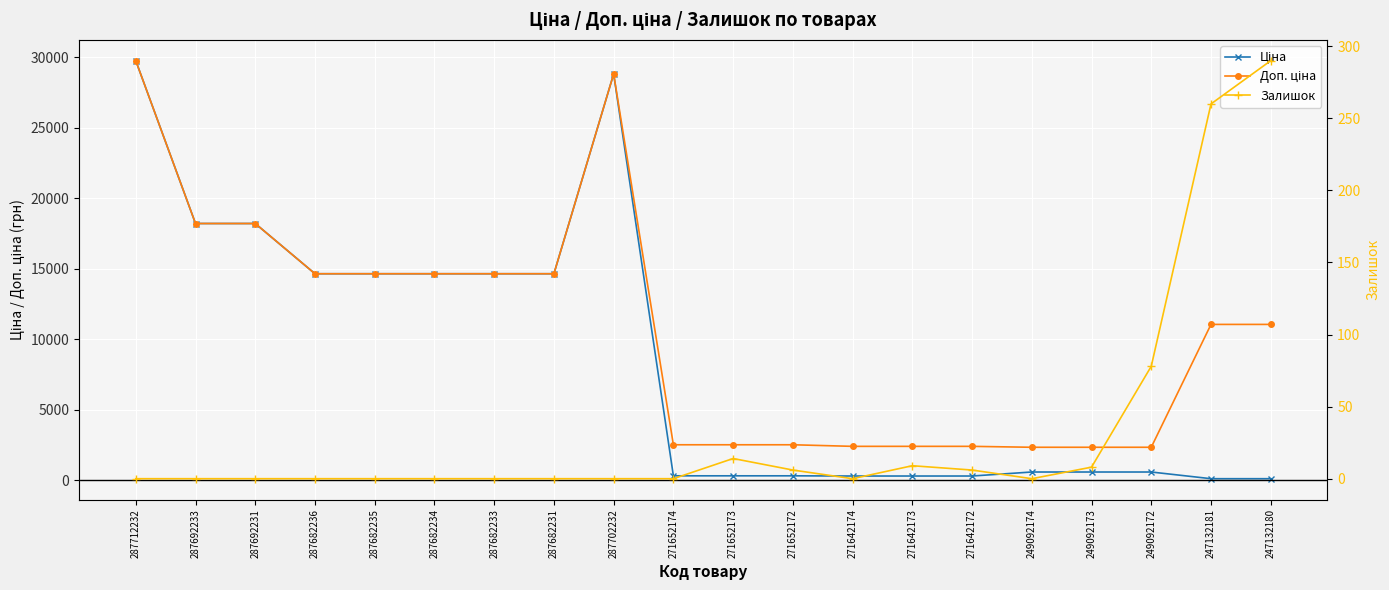

How many lines are shown in the chart?

3